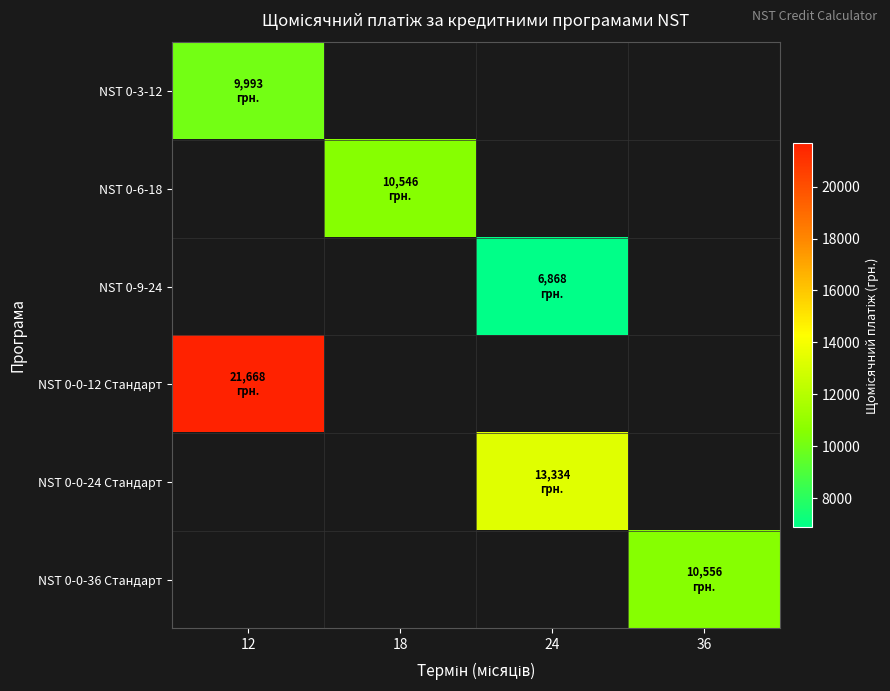

Between 24 and 18, which is larger?

18